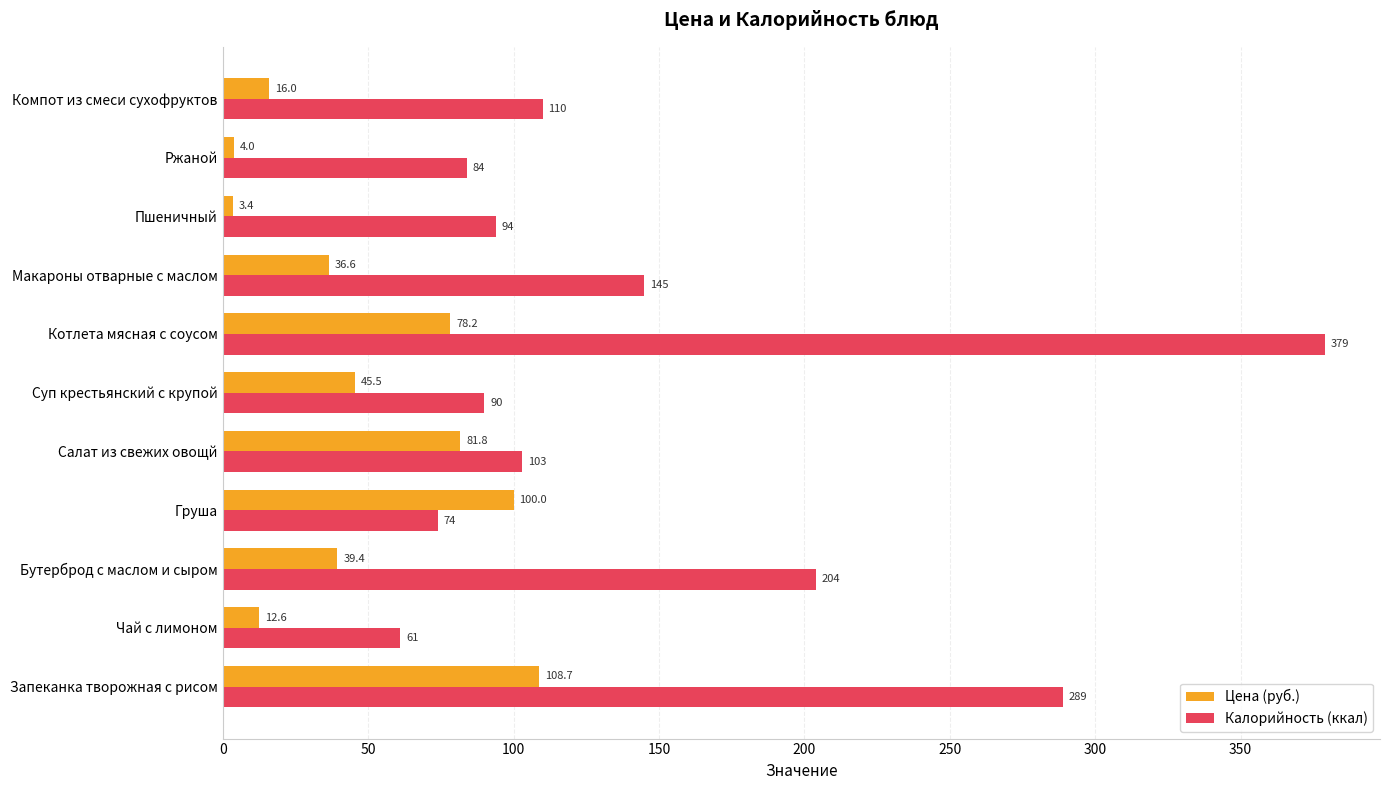

List the series in order of their overall mean, highest first.

Калорийность (ккал), Цена (руб.)